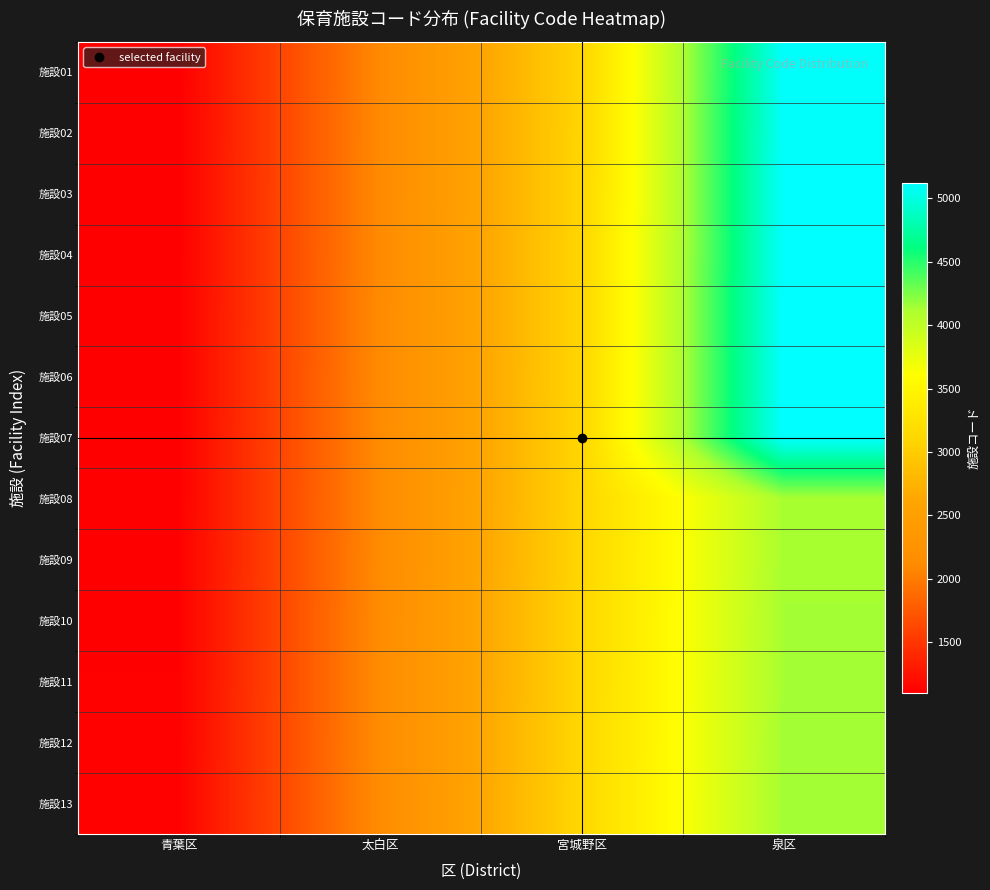

How many series are shown in this chart?

13